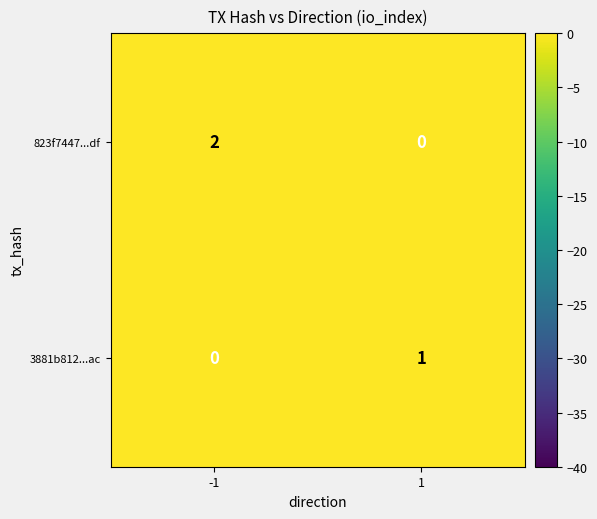

Which series changed the most between -1 and 1?

823f7447...df